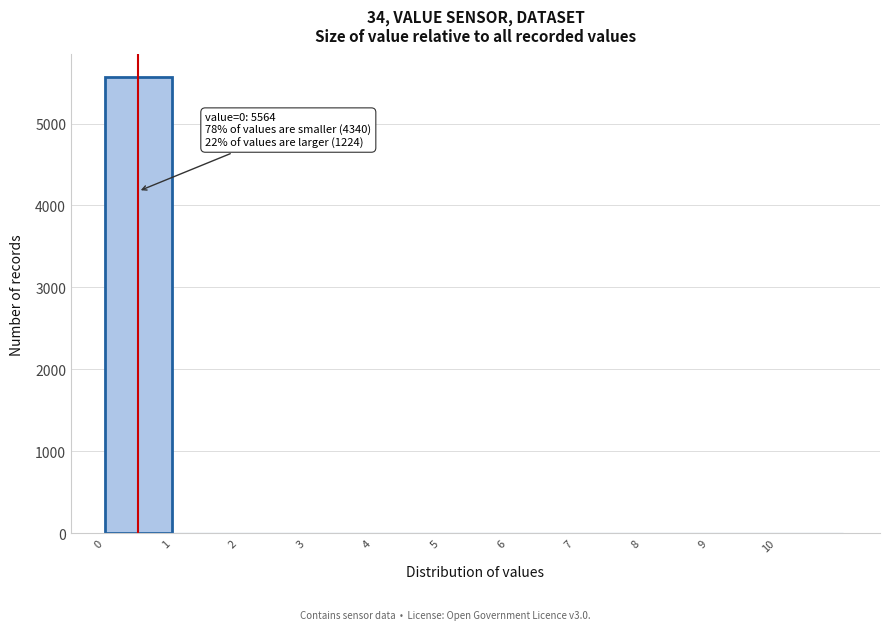

Over which range of the x-axis is the bar tallest?

0 to 1